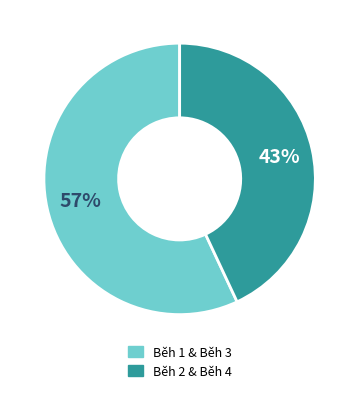

To the nearest percent, what is the difference between the largest and smallest slice percentages?

14%